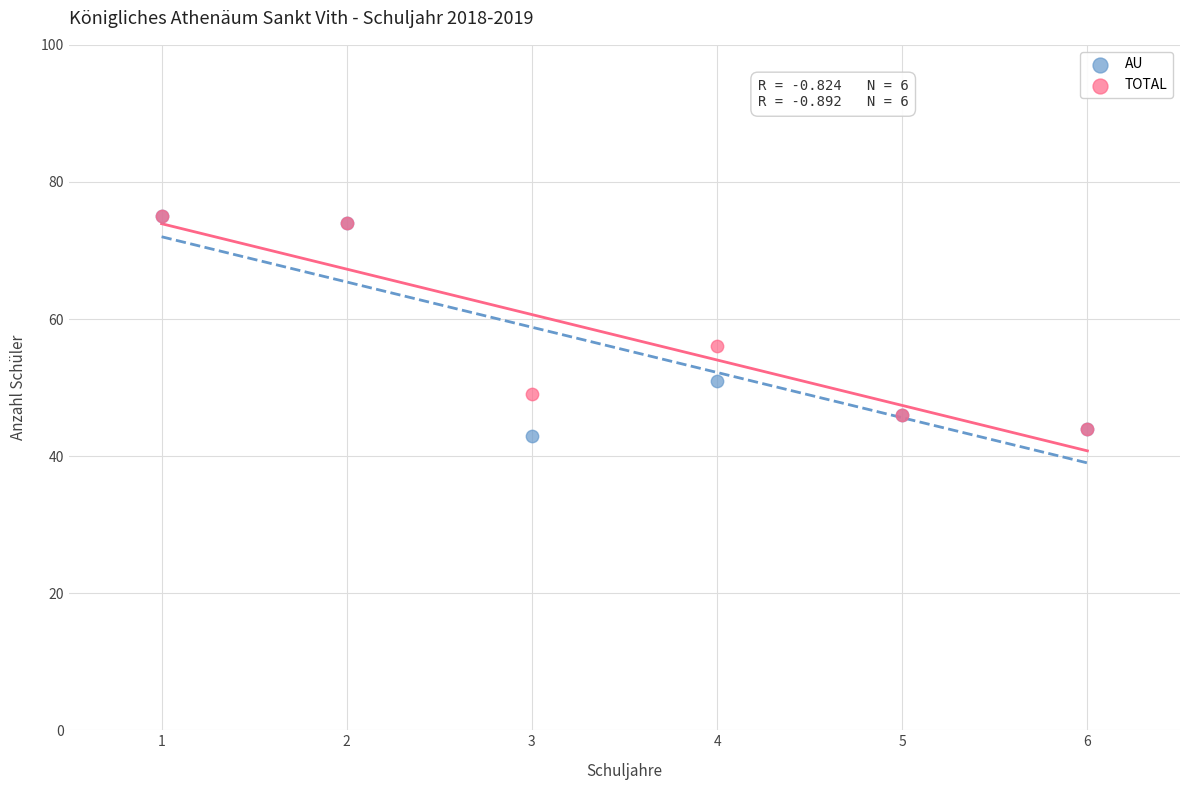

In the AU series, what Y value is closest to 59?

51